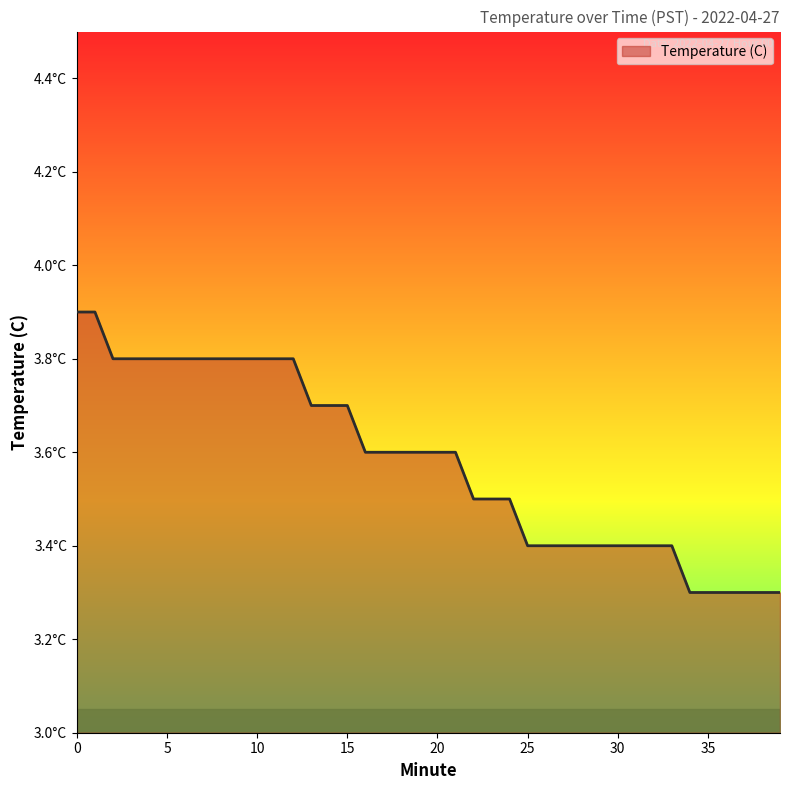

Does the chart have visible grid lines?

No